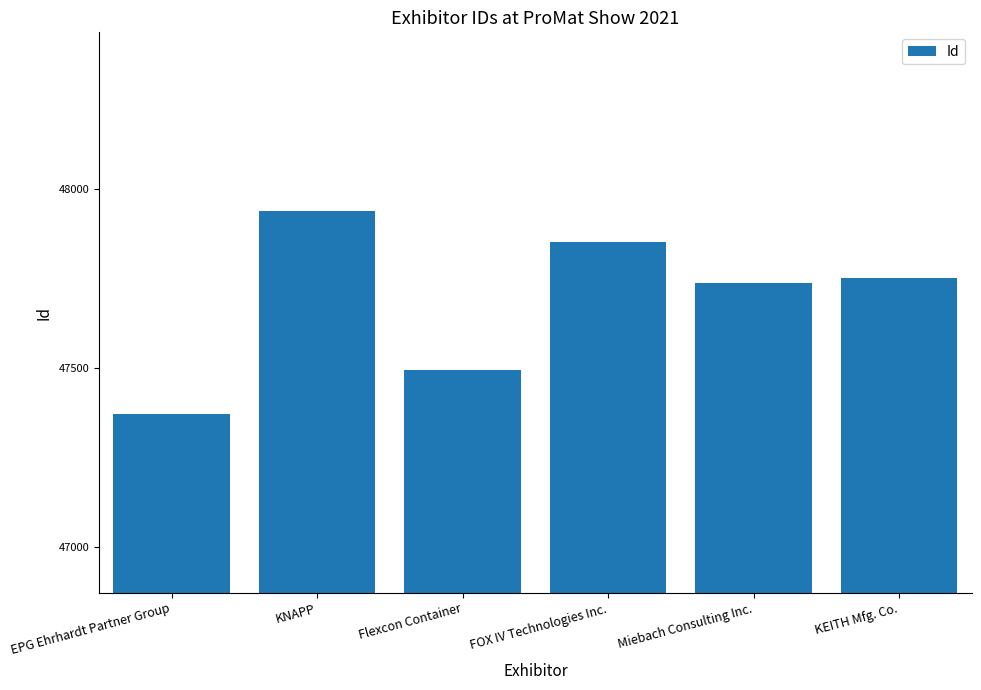

Read the value at Flexcon Container, to the nearest 10.

47490